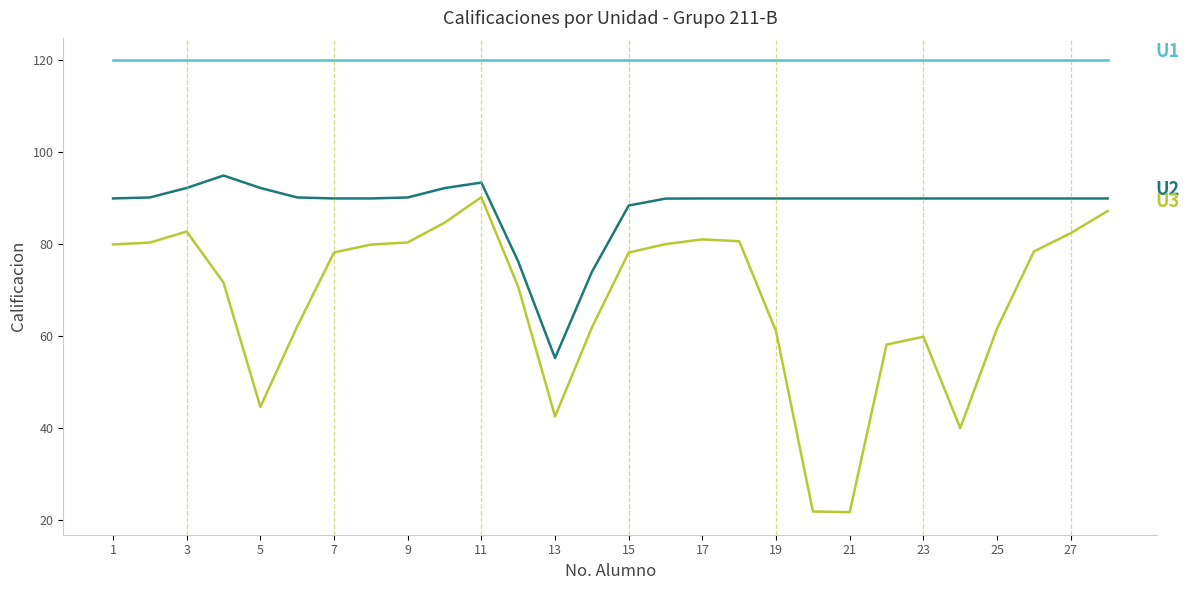

Does the chart have visible grid lines?

No